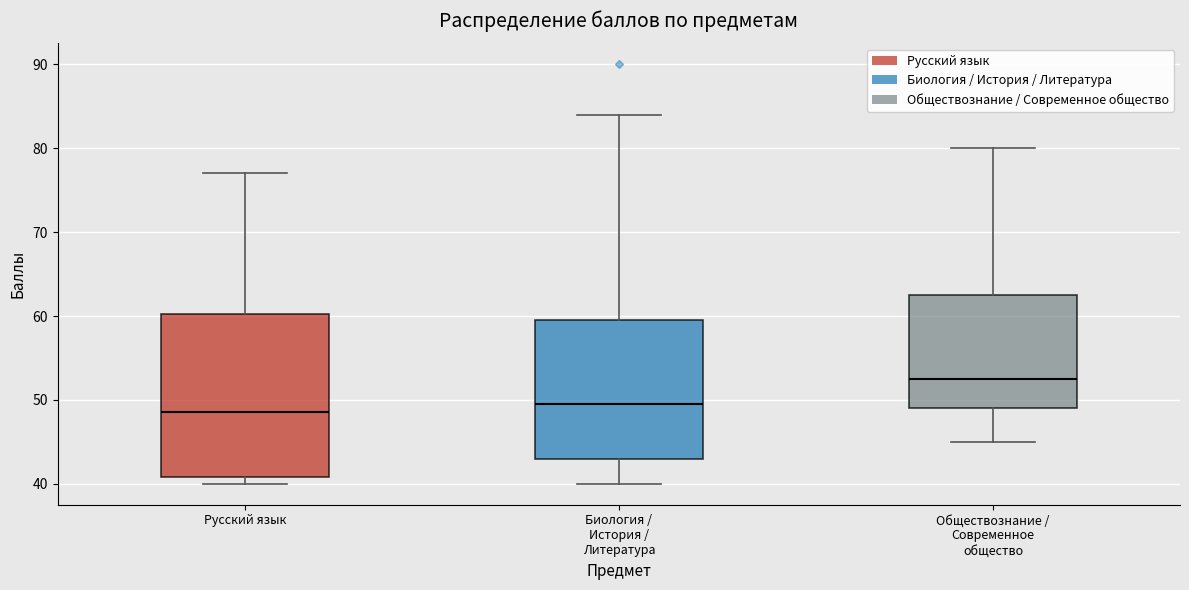

Where does the median line of the box for Русский язык sit on the y-axis? The values are not printed on the chart, so give them approximately, as read against the axis.

49